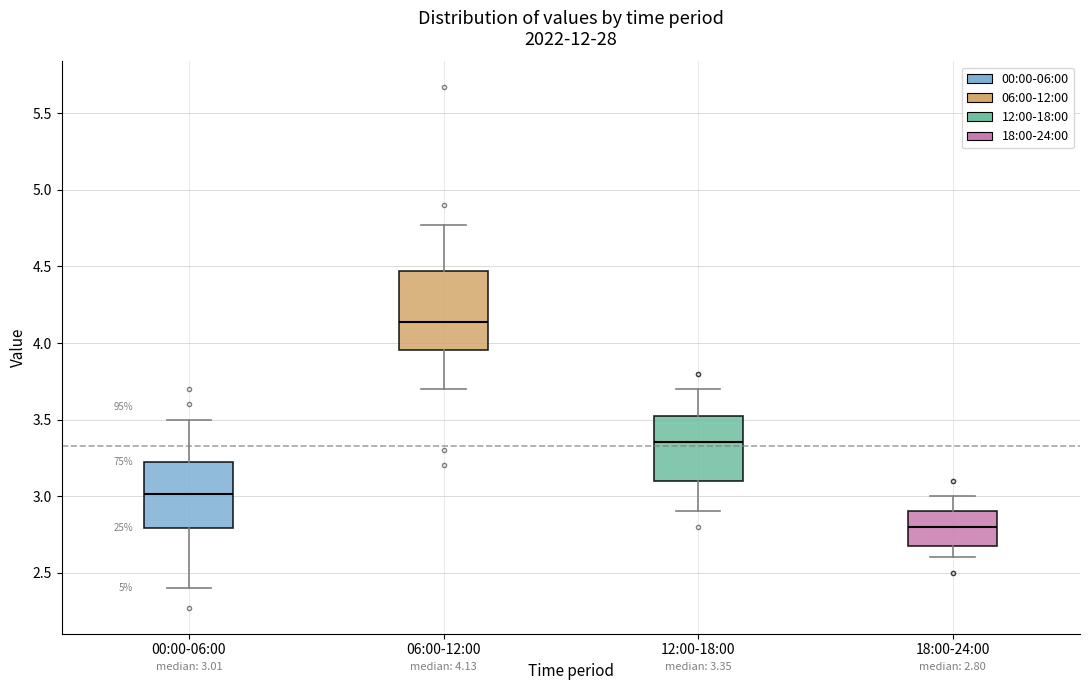

Comparing the boxes themselves (not the whiskers), which one is the tallest?

06:00-12:00